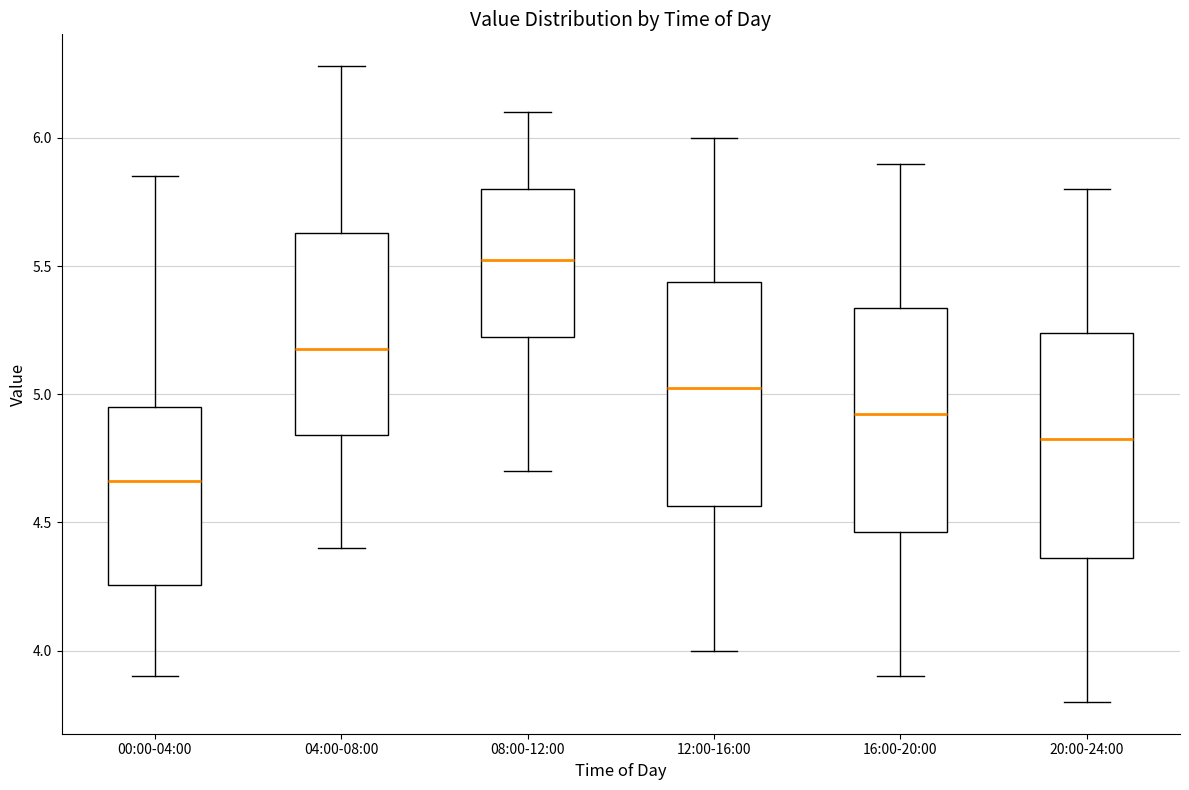

Which box has the highest median line?

08:00-12:00